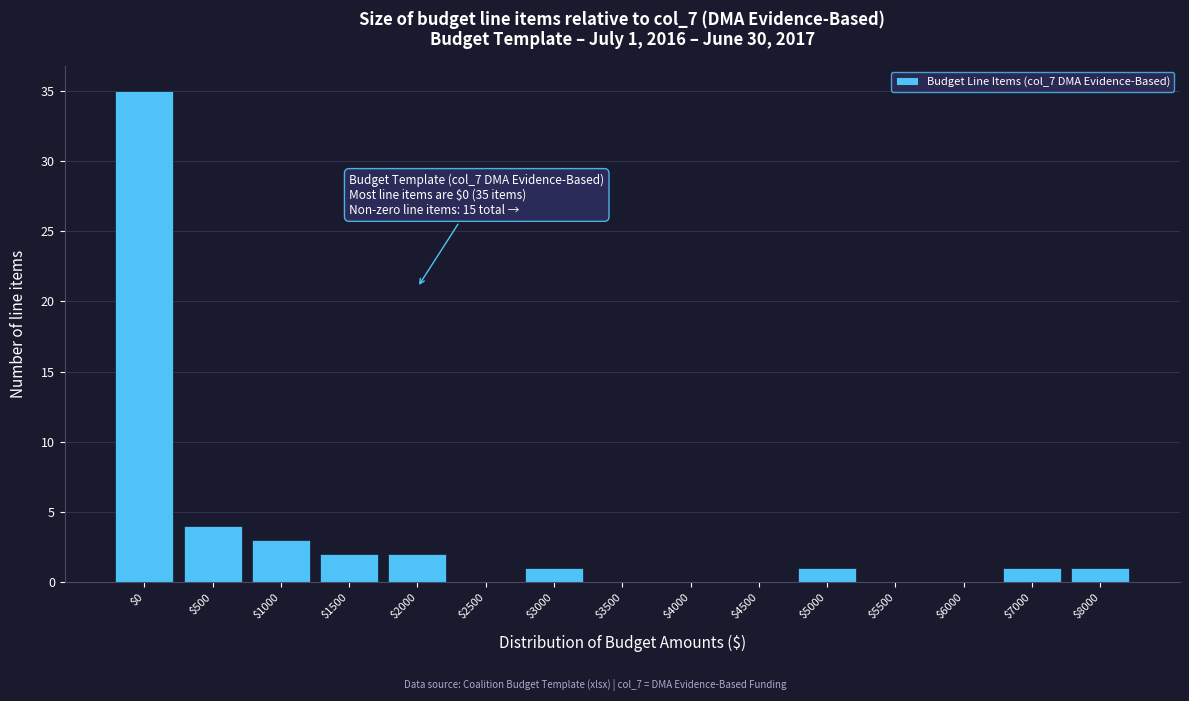

Which category has the highest value across all series?

$0